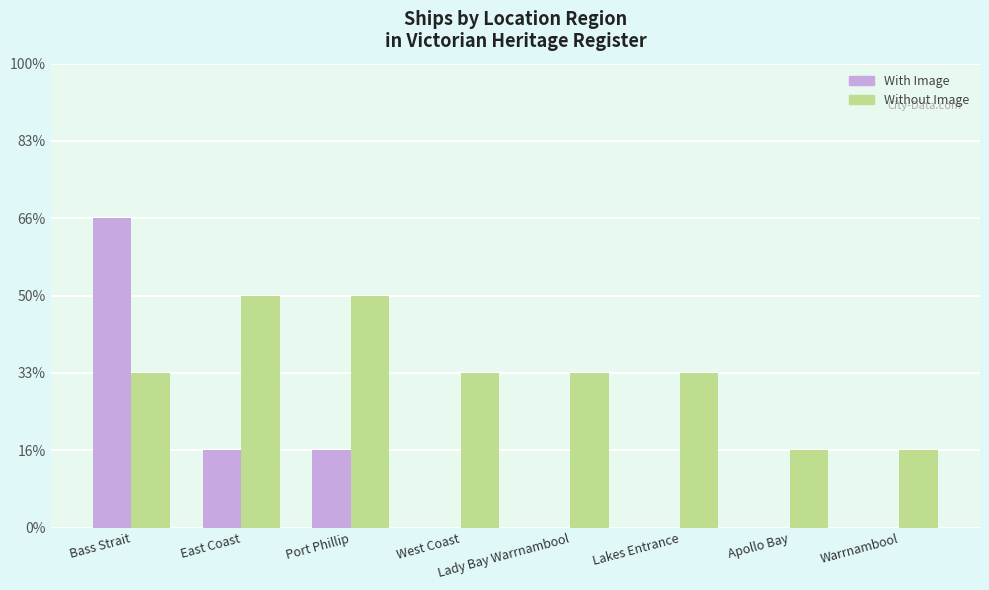

Are the bars horizontal?

No